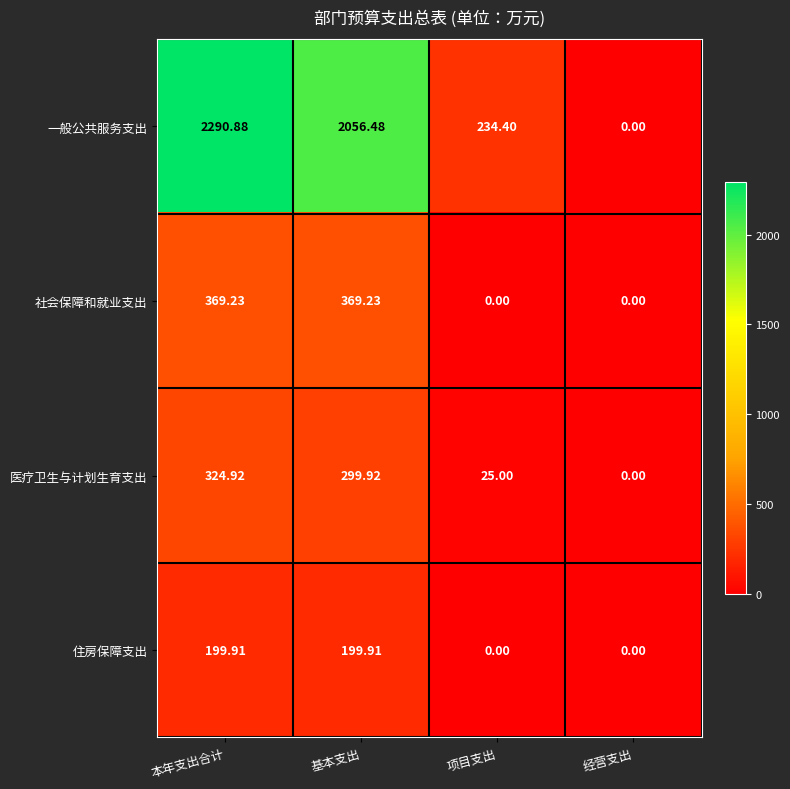

Rank the series by their maximum value, from lowest to highest.

住房保障支出, 医疗卫生与计划生育支出, 社会保障和就业支出, 一般公共服务支出